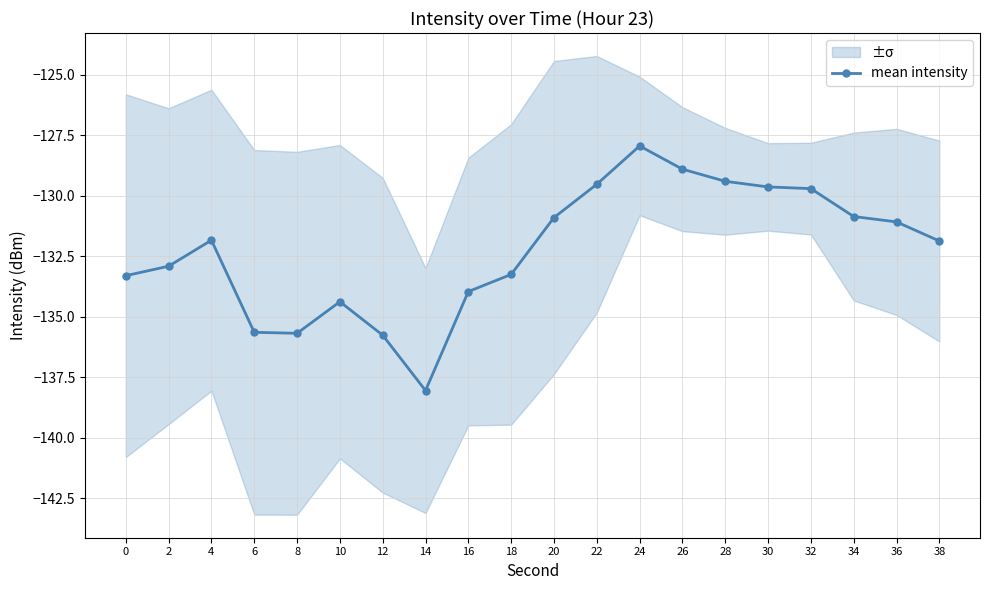

How many points are lower than both their immediate neighbors (excluding endpoints)?

2